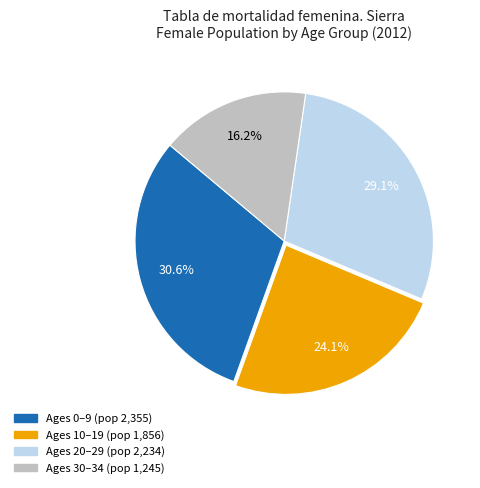

Is there a majority slice in this chart?

No